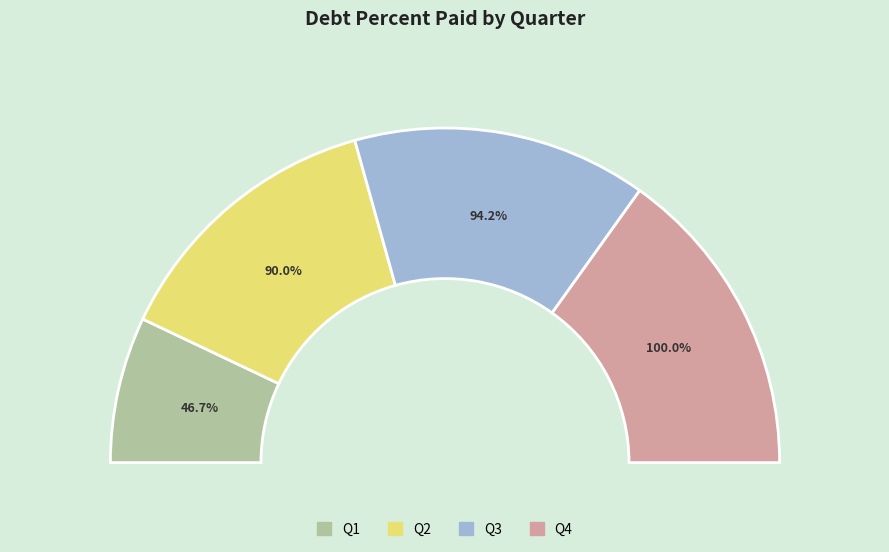

Between Q1 and Q4, which is larger?

Q4